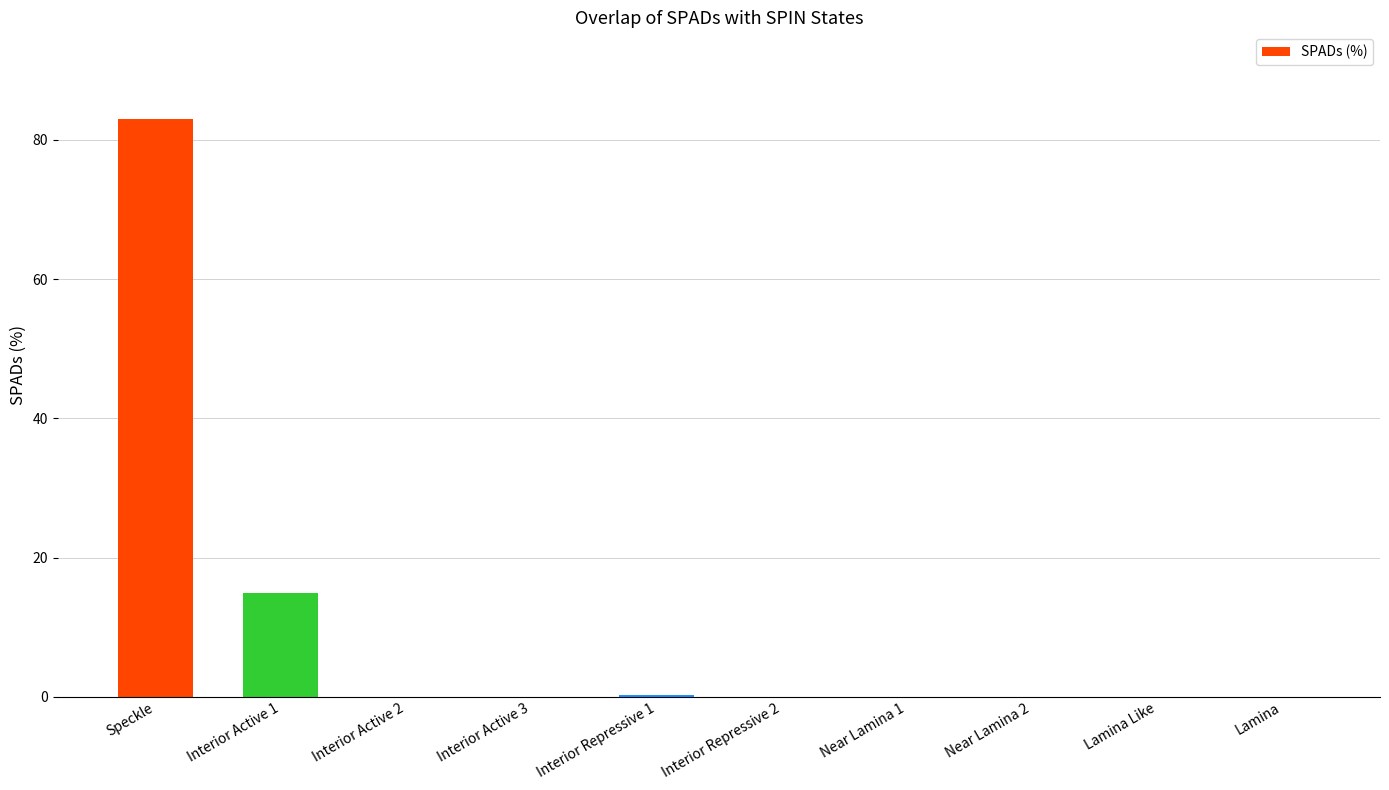

What is the sum of all values?

98.2